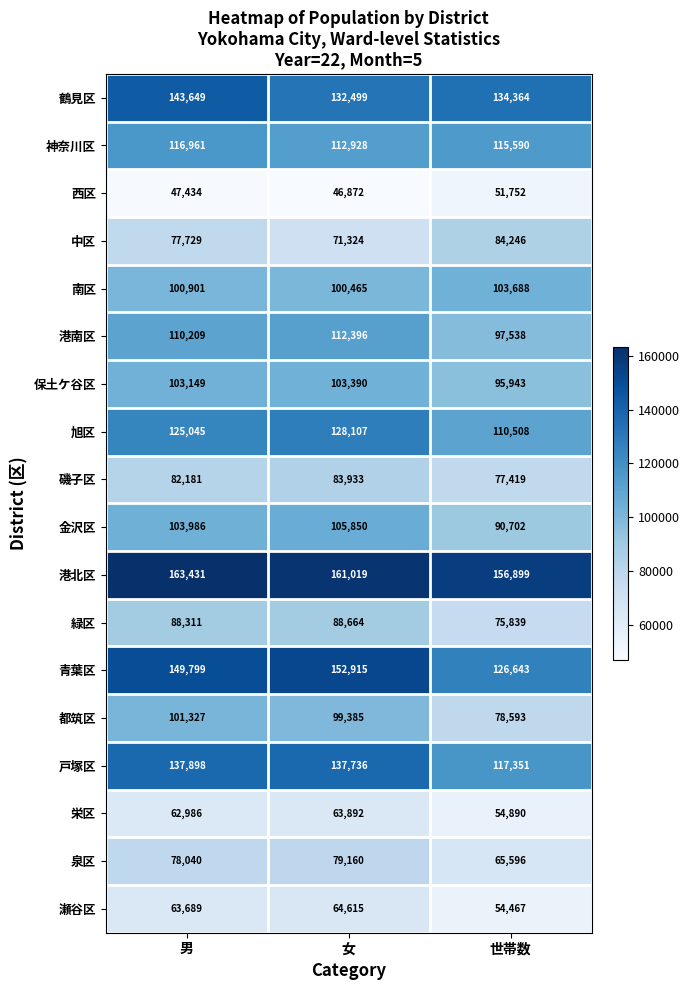

Count the number of data series in this chart.

18